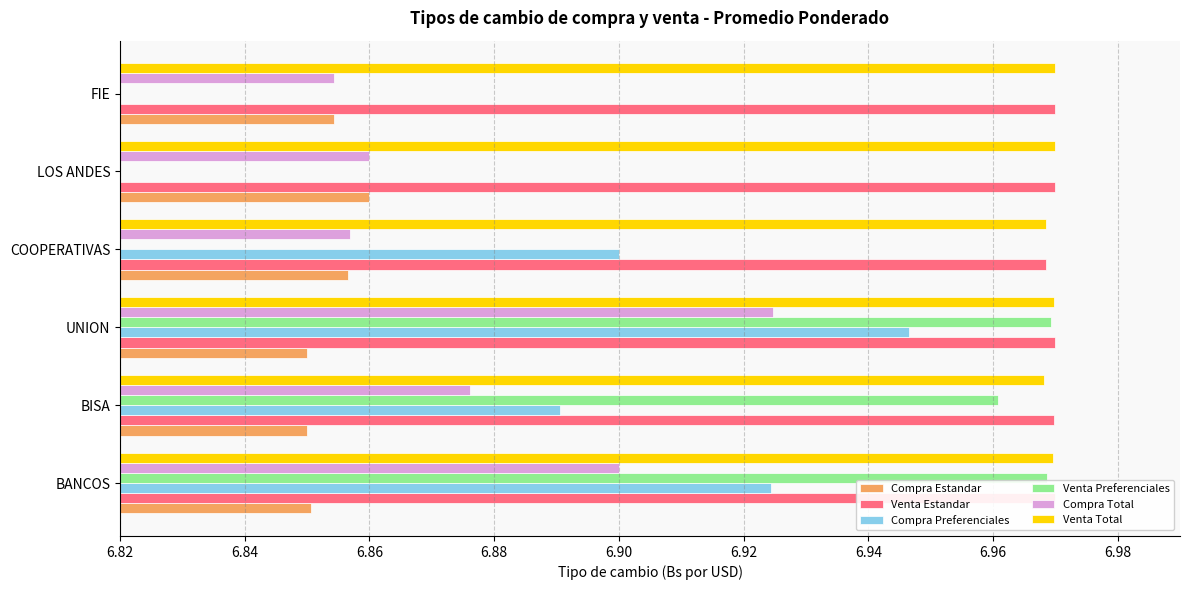

How many data points does each series have?

6